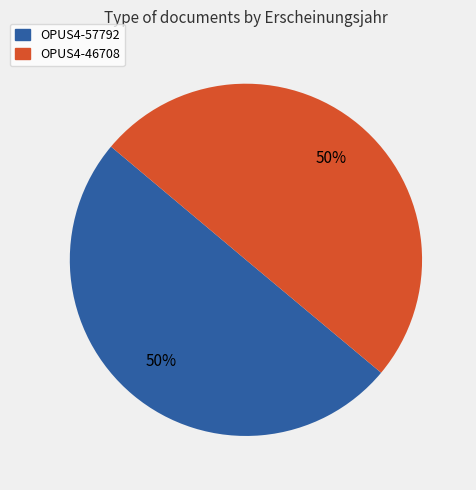

To the nearest percent, what portion does OPUS4-57792 represent?

50%